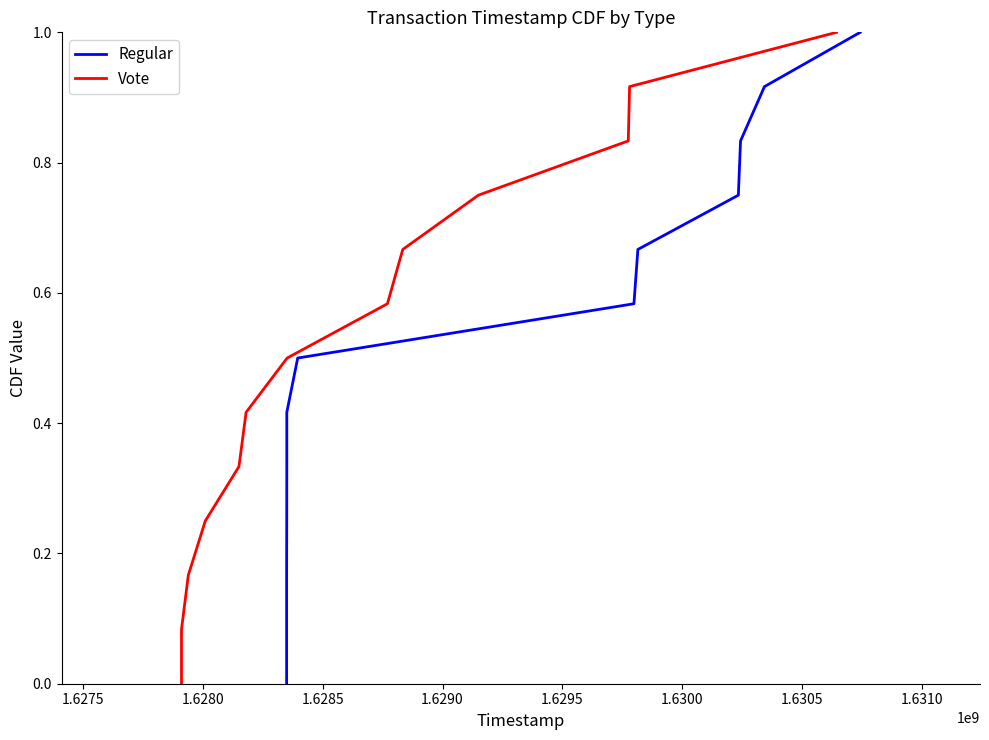

Which series has the largest total across all categories?

Regular